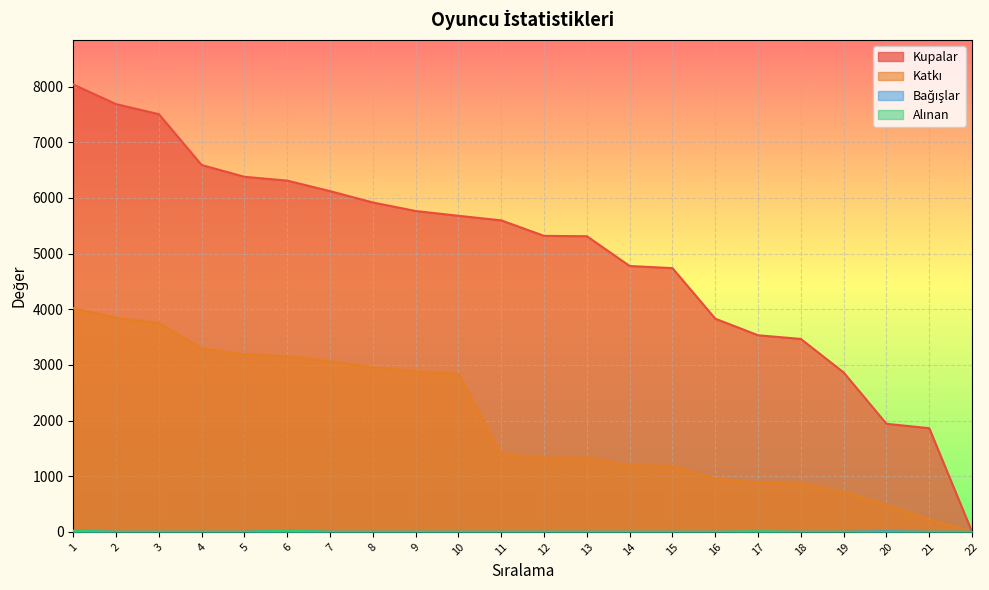

True or false: Kupalar and Bağışlar cross at least once.

False